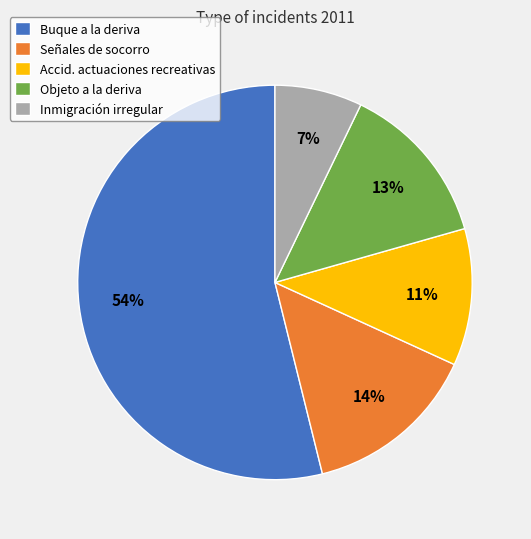

What is the ratio of the value at Inmigración irregular to the value at Accid. actuaciones recreativas?

0.6